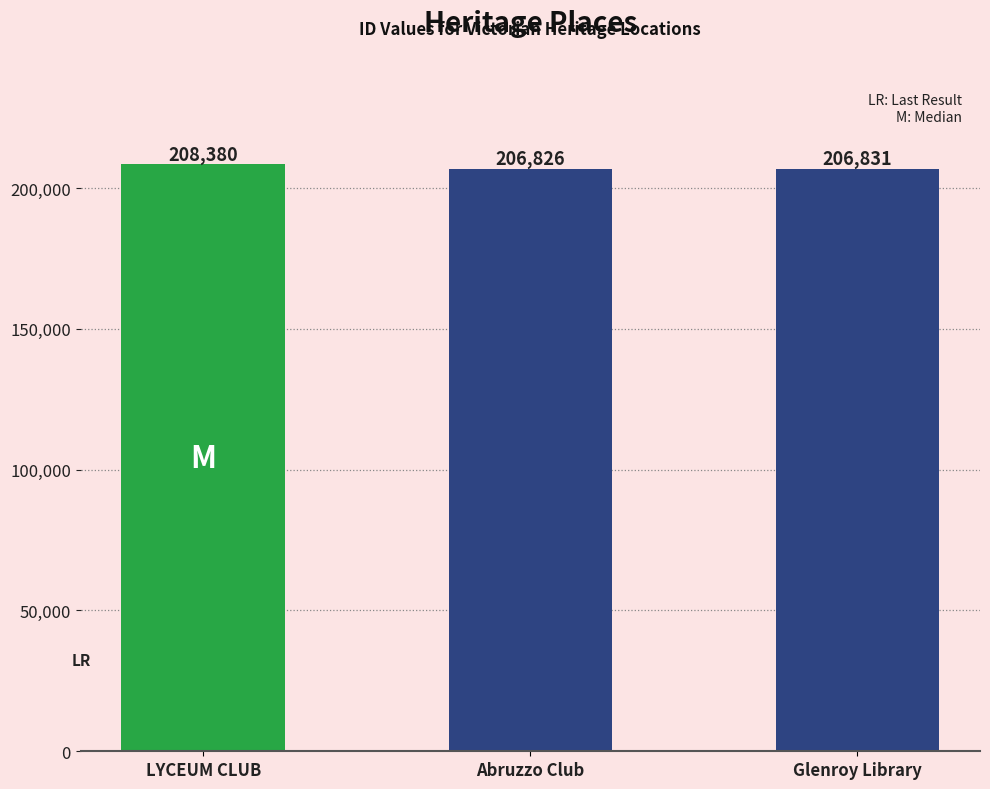

The value at LYCEUM CLUB is 82938. True or false?

False